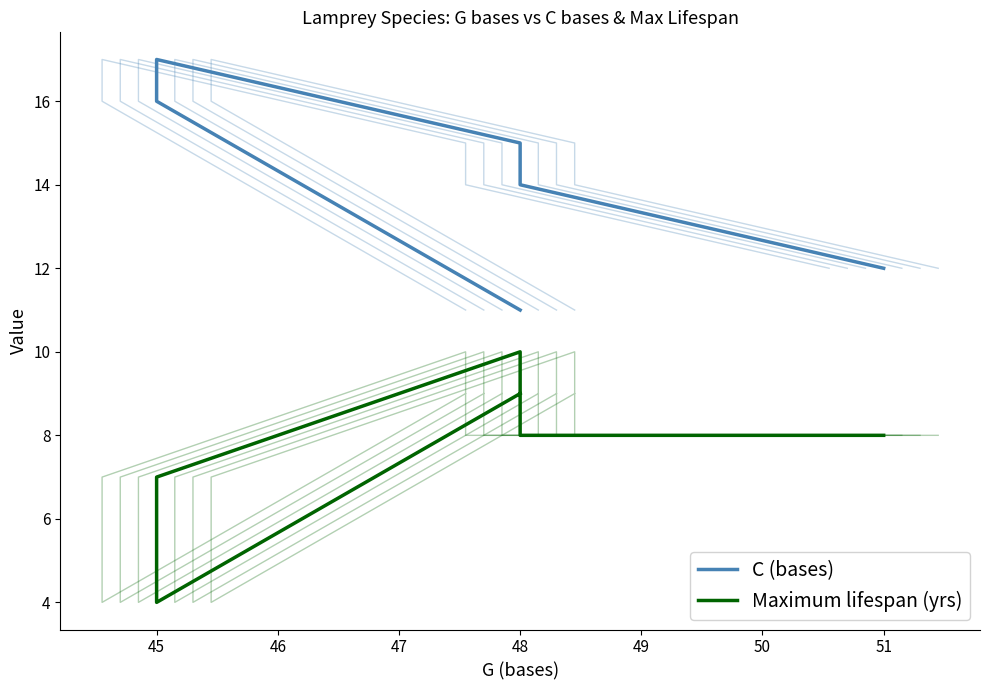

What is the maximum value shown in the chart?

17